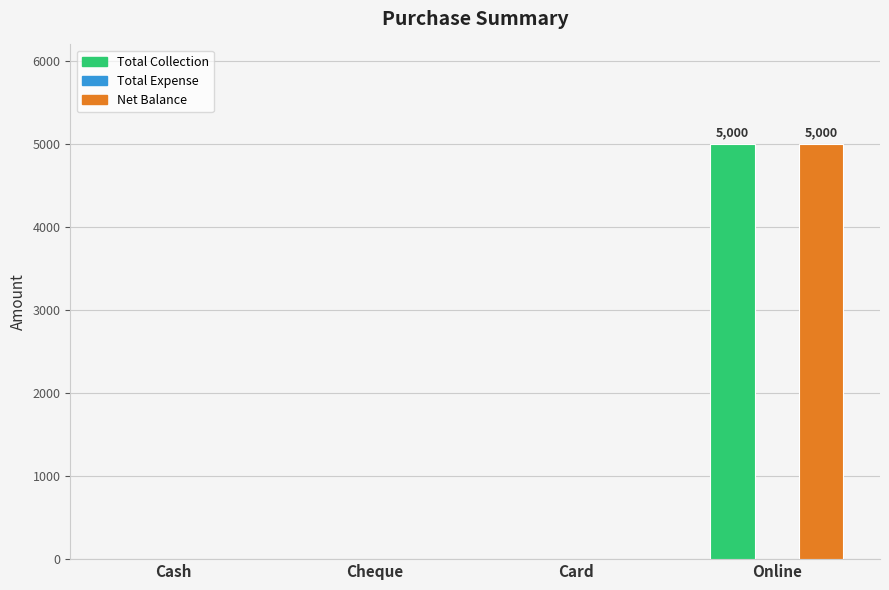

How many groups of bars are there?

4